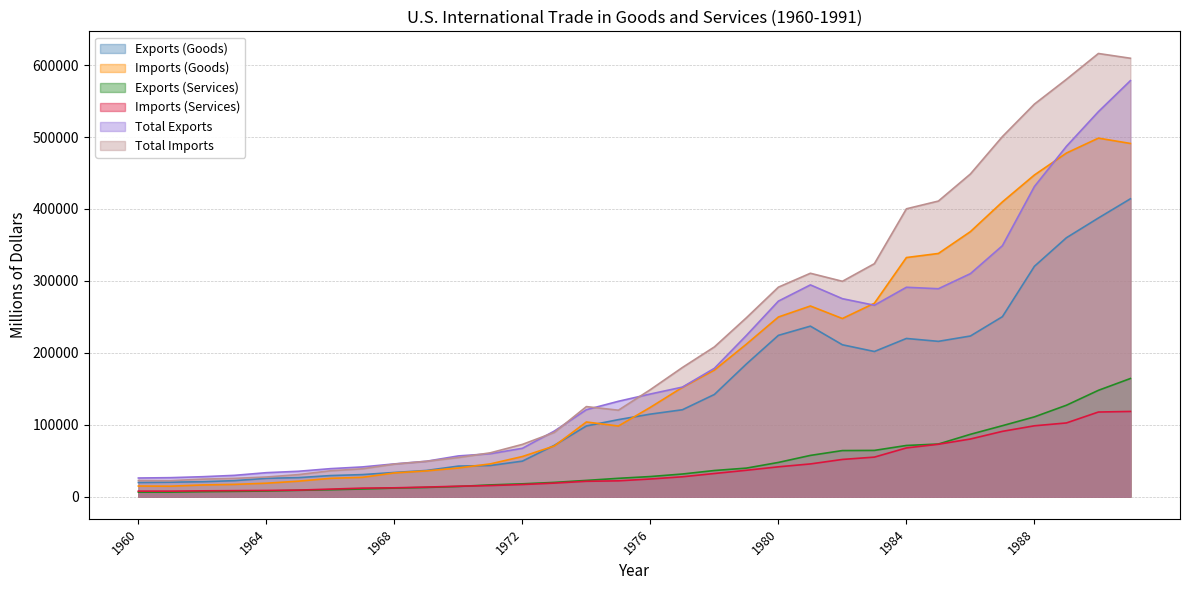

Which series has the largest total across all categories?

Total Imports